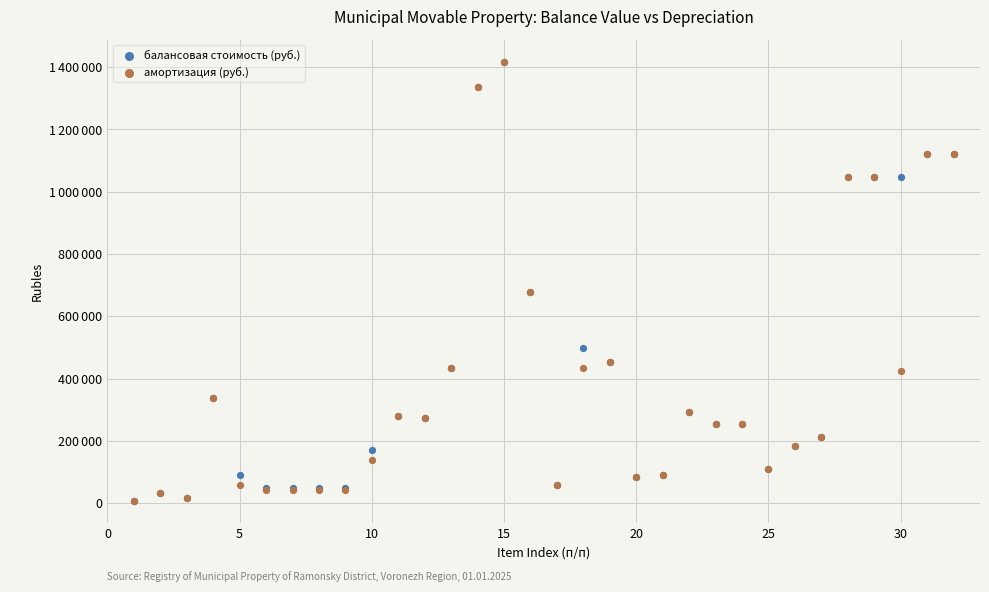

What are all the series names shown in the legend?

балансовая стоимость (руб.), амортизация (руб.)